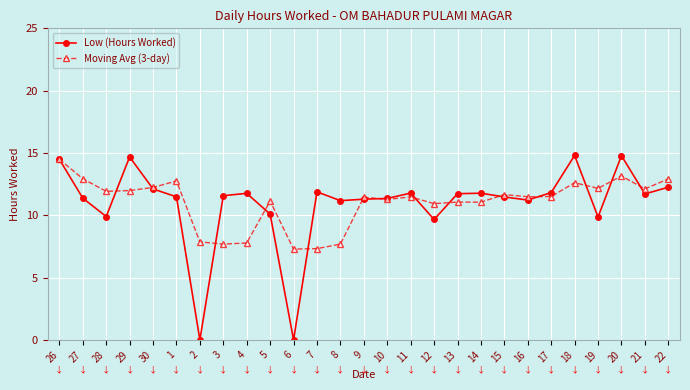

What is the highest value of the Low (Hours Worked) series?

14.8